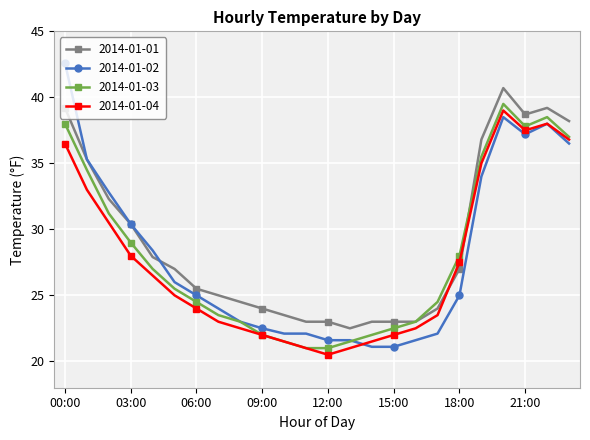

What is the value of the 2014-01-02 point at the 20th from the left?

34.0